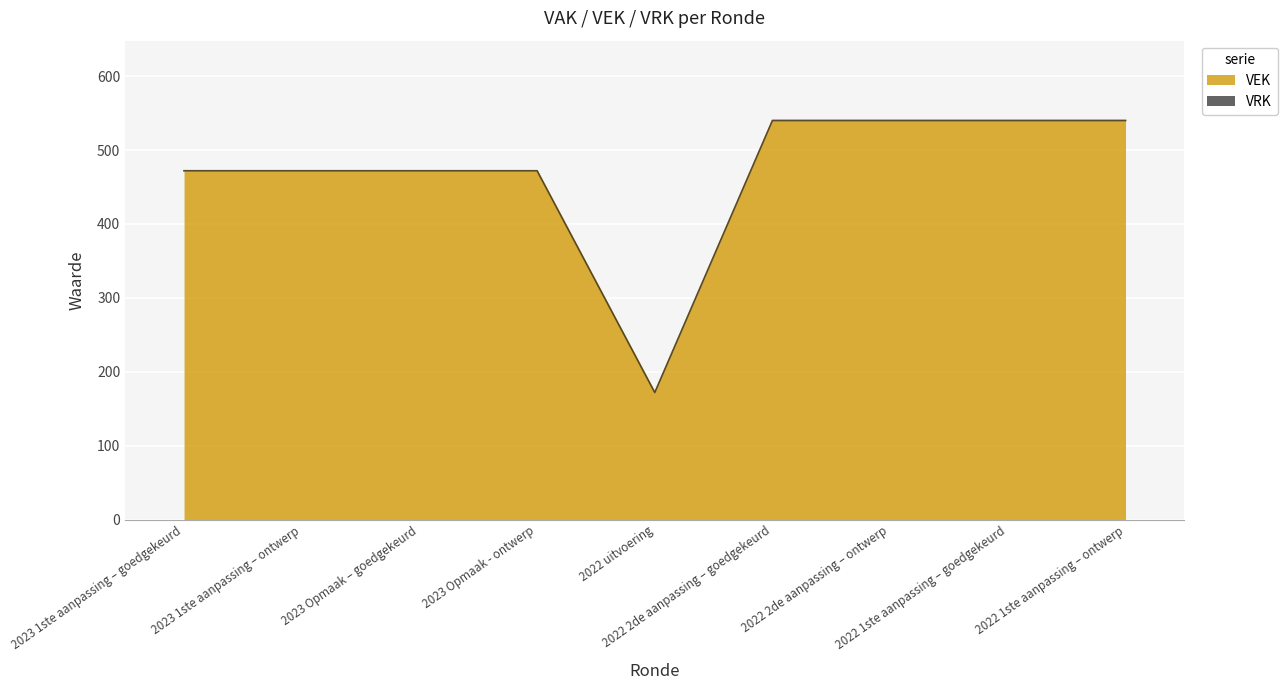

Does the chart display data point markers on the line(s)?

No